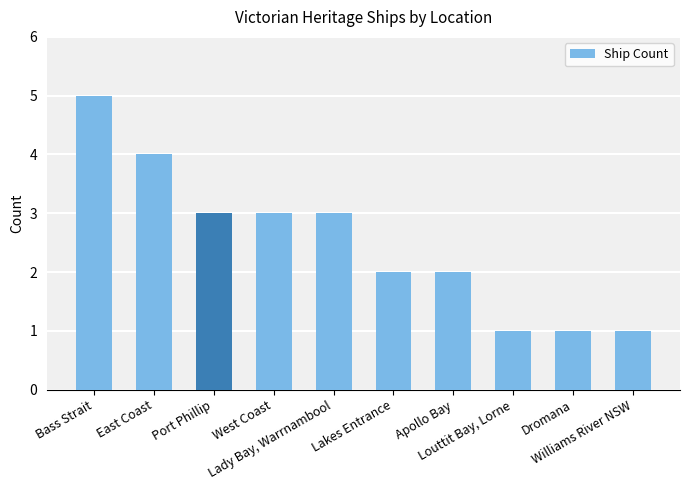

What is the sum of all values?

25